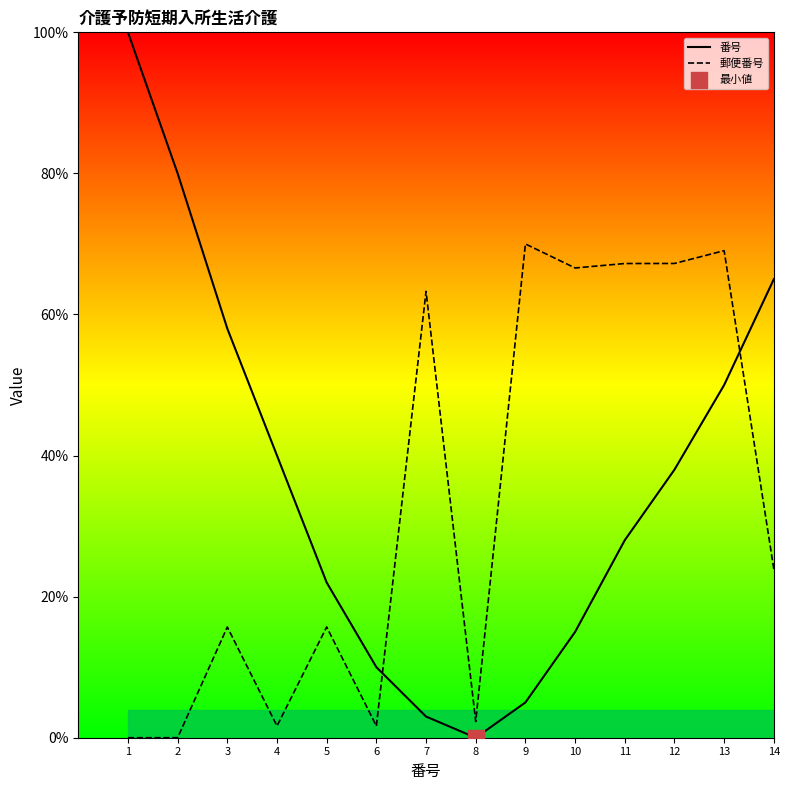

Is the value of 番号 at 3 greater than the value of 郵便番号 at 10?

No